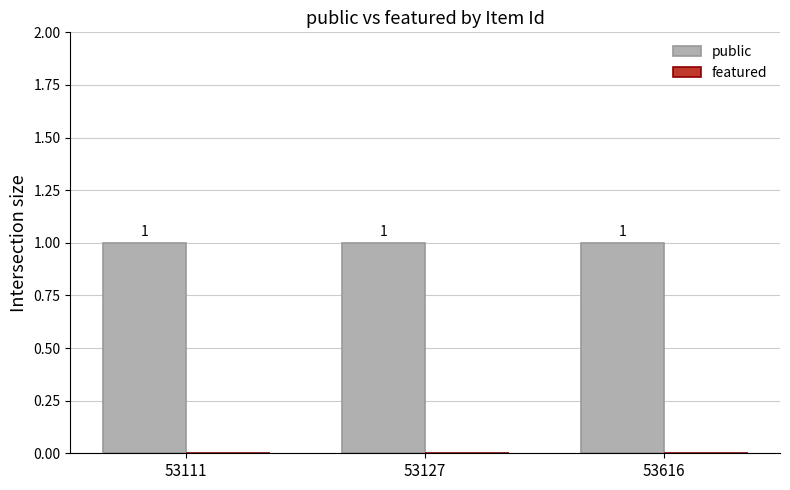

Which series has the largest range (max minus min)?

public